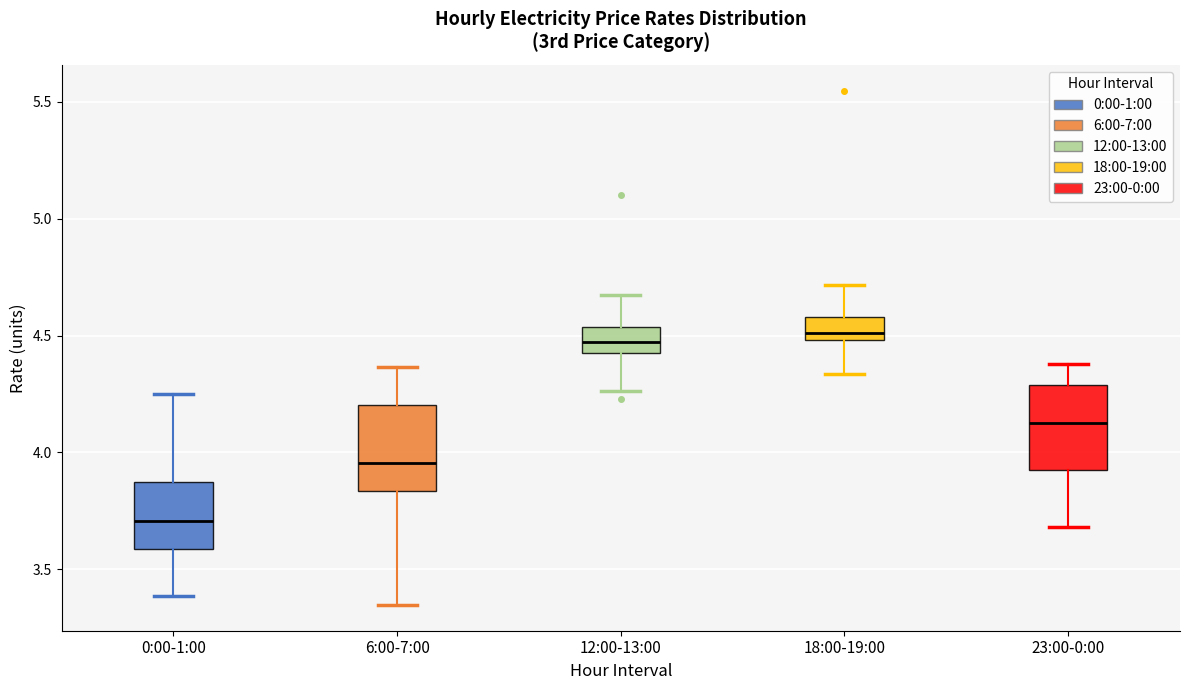

Reading left to right, transcribe this box plot: for each box, give where its median line is, the range the box spans, and where its two whiskers end, as read against the y-axis. The values are not printed on the chart, so give them approximately, as read against the axis.

0:00-1:00: median 3.70, box 3.60 to 3.85, whiskers 3.40 to 4.25
6:00-7:00: median 3.95, box 3.85 to 4.20, whiskers 3.35 to 4.35
12:00-13:00: median 4.45, box 4.40 to 4.55, whiskers 4.25 to 4.65
18:00-19:00: median 4.50 (just above the box's lower edge), box 4.50 to 4.60, whiskers 4.35 to 4.70
23:00-0:00: median 4.15, box 3.90 to 4.30, whiskers 3.70 to 4.40